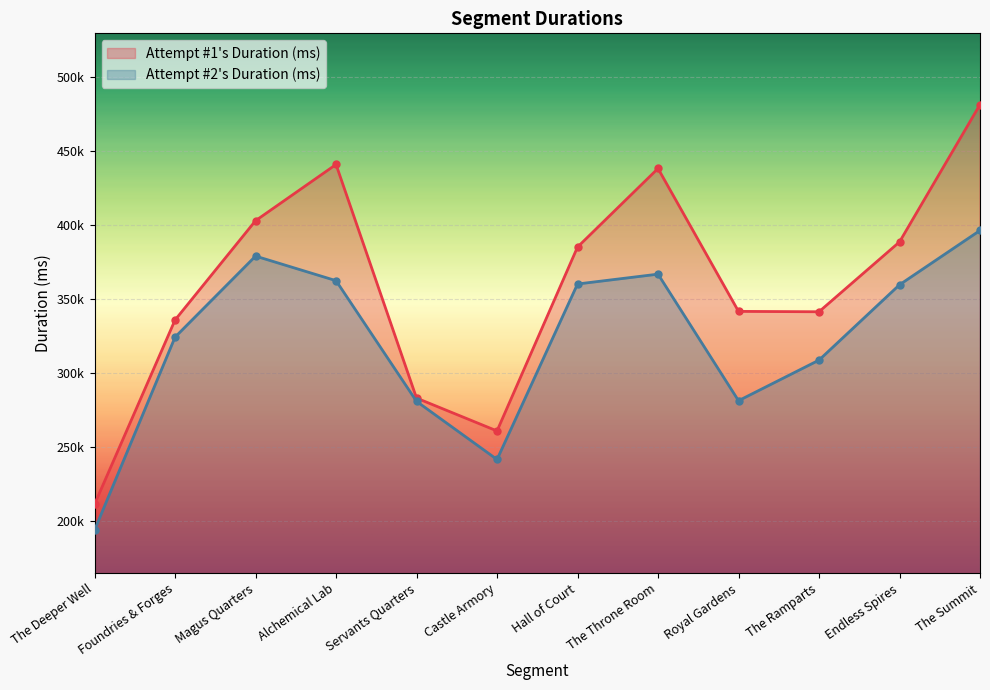

True or false: Attempt #2's Duration (ms) has more than 0 points higher than both neighbors.

True